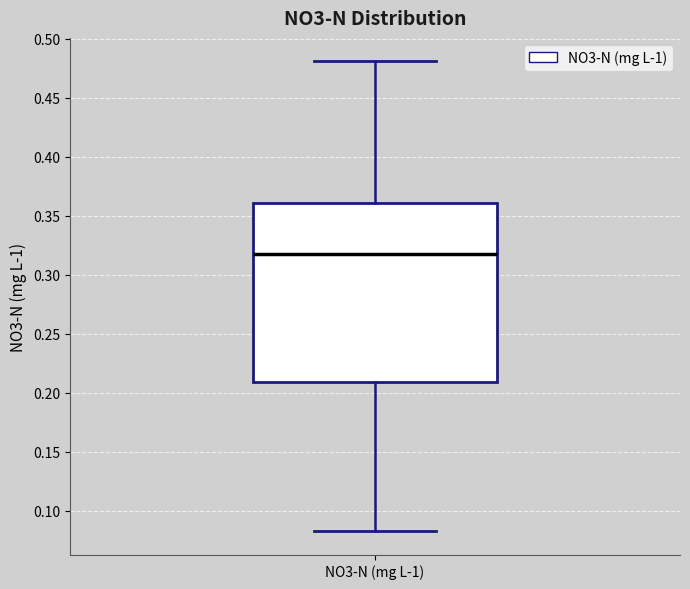

Read this box plot against the y-axis: the position of the median line, the range covered by the box, and the ends of both whiskers. The values are not printed on the chart, so give them approximately, as read against the axis.

median 0.320, box 0.210 to 0.360, whiskers 0.085 to 0.480